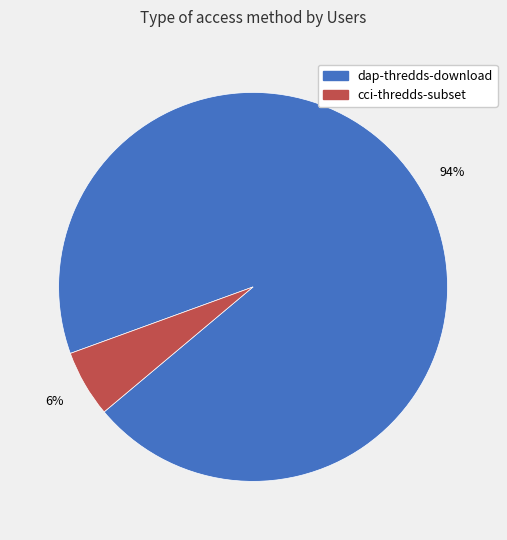

To the nearest percent, what is the combined percentage of dap-thredds-download and cci-thredds-subset?

100%